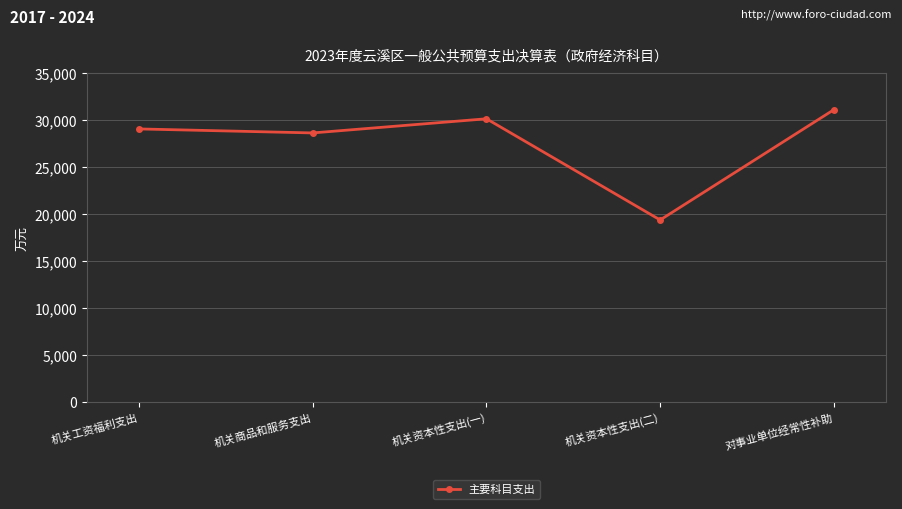

Is it true that the value at 机关资本性支出(一) is 30148?

True